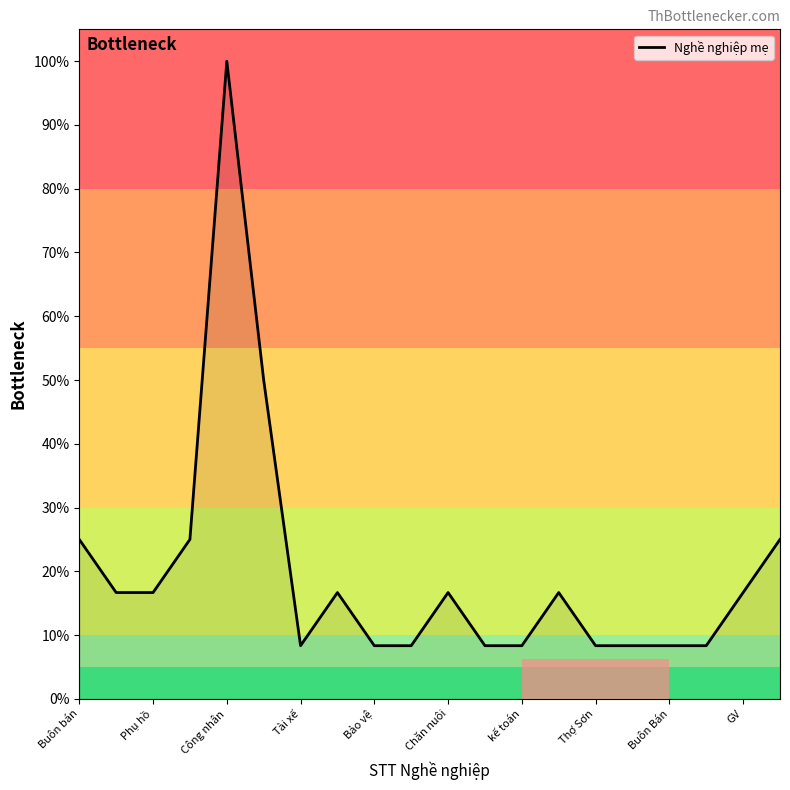

What is the minimum value shown in the chart?

8.3